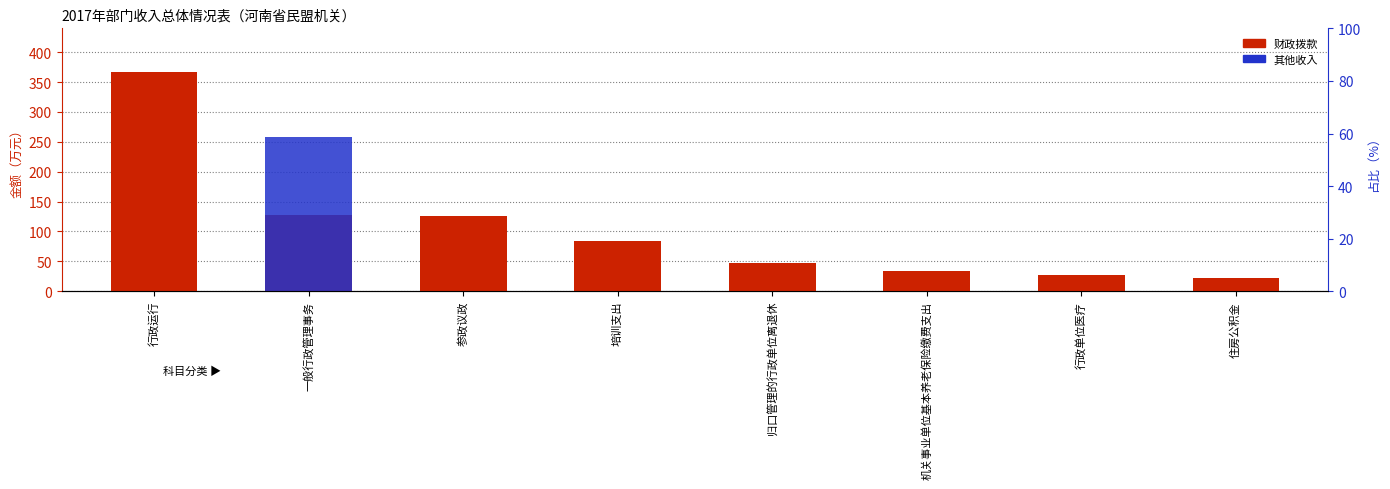

Read the 财政拨款 value at 行政单位医疗.

26.7